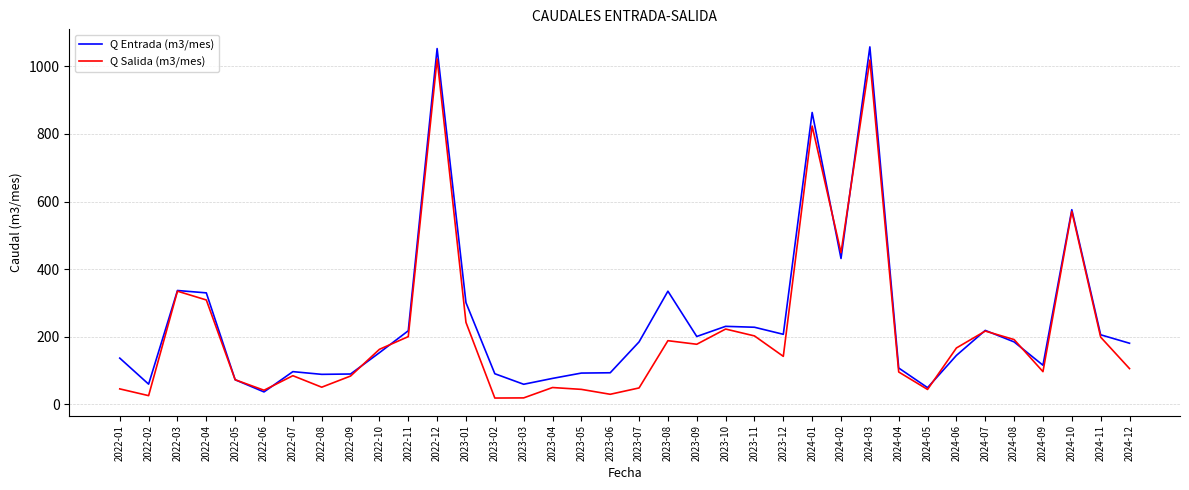

What position from the right is 2024-07?

6